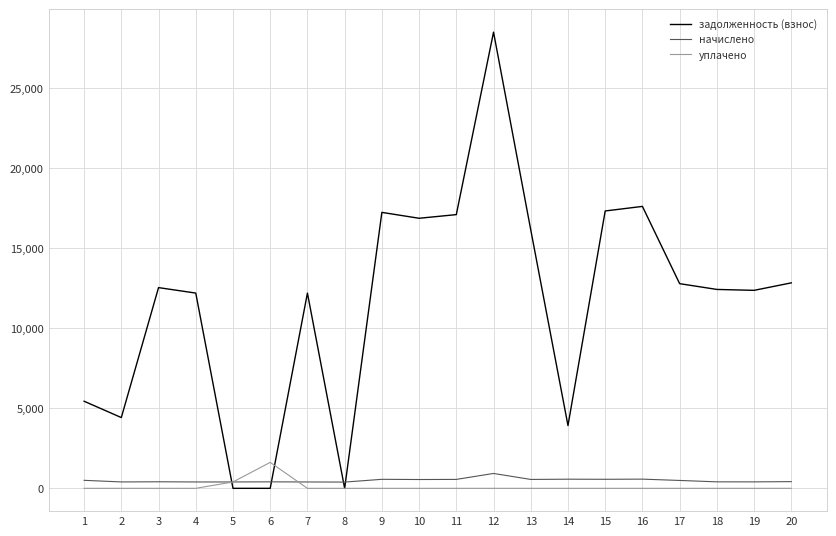

What is the average value of the начислено series?

494.5